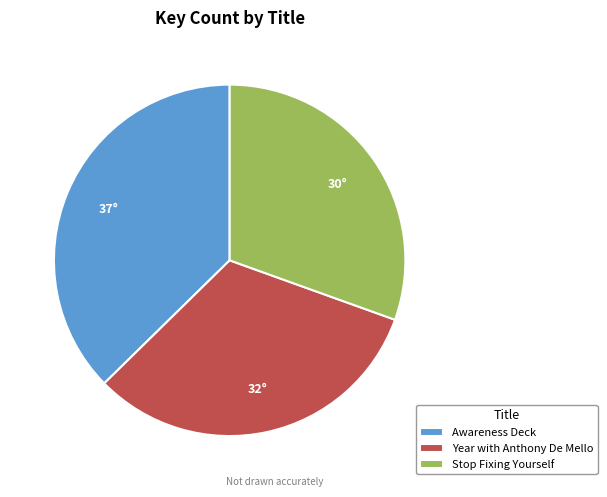

Is there any slice that represents more than half of the pie?

No